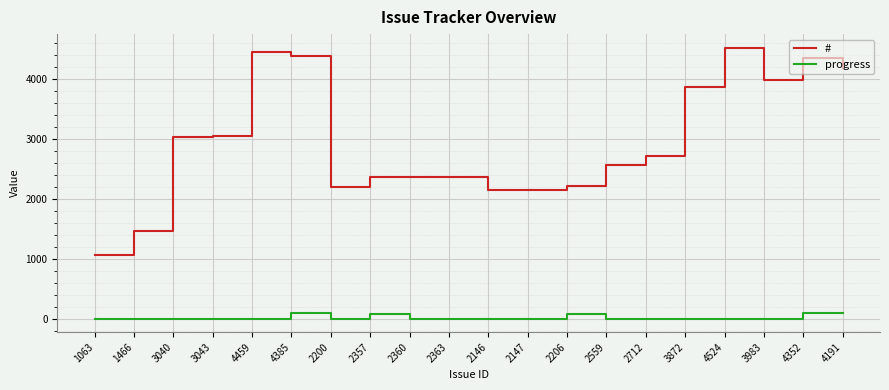

Is the value of progress at 4352 greater than the value of # at 2200?

No